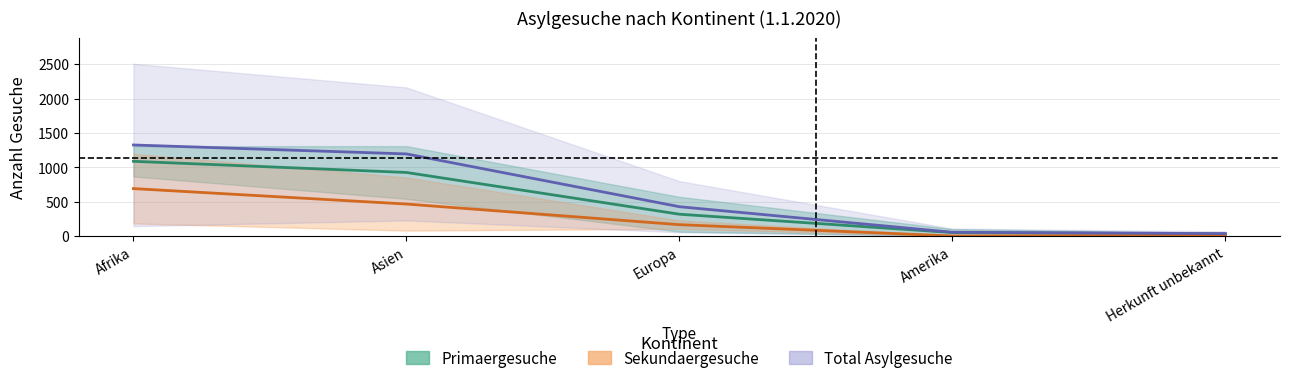

What is the label of the 2nd point from the right?

Amerika